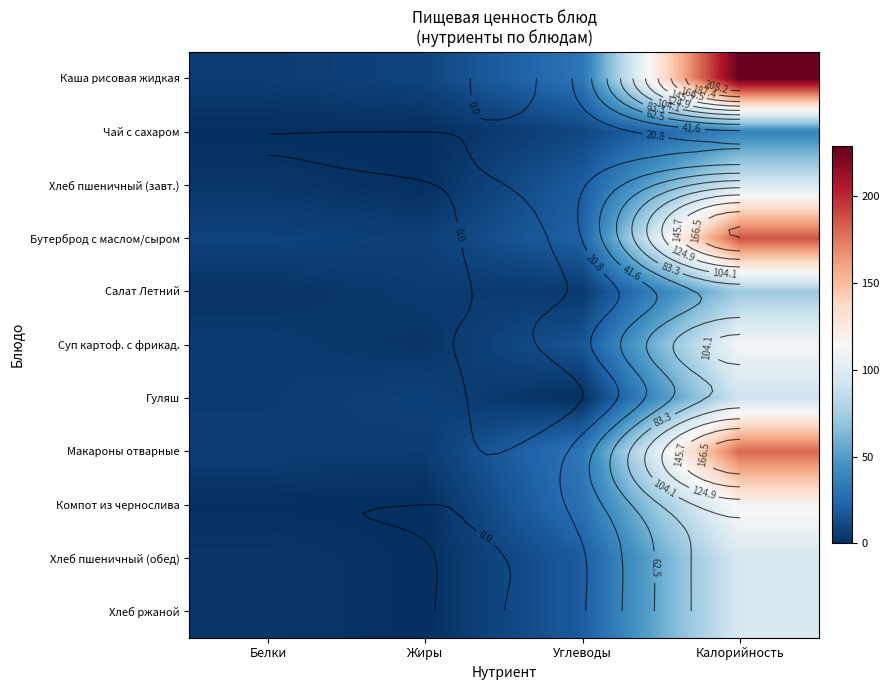

How many values in the Хлеб ржаной series are below 19?

2